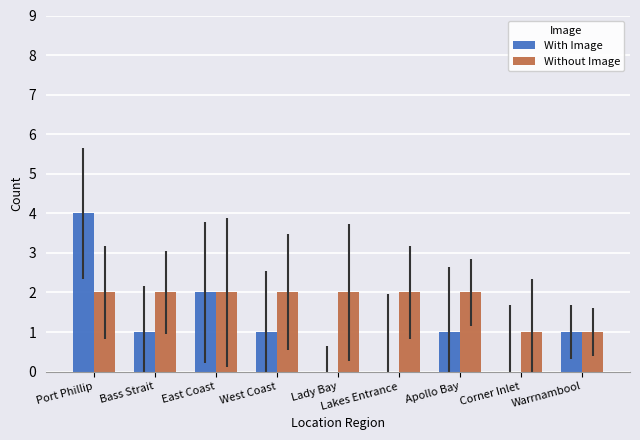

Which category has the highest value across all series?

Port Phillip